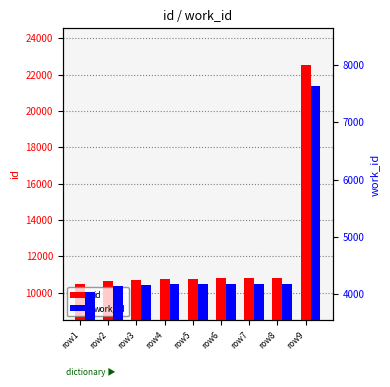

What is the difference between the highest and lowest values at row3?

6545